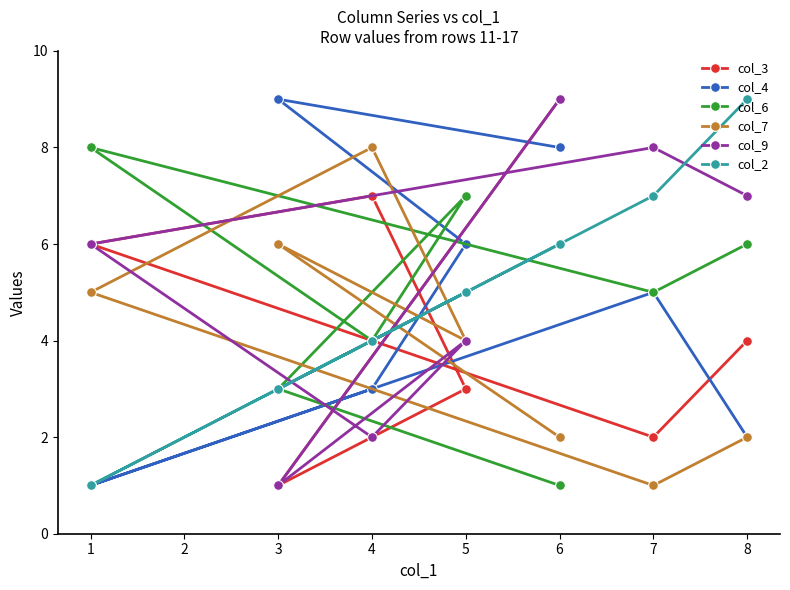

At how many categories does at least one series exceed 4?

7